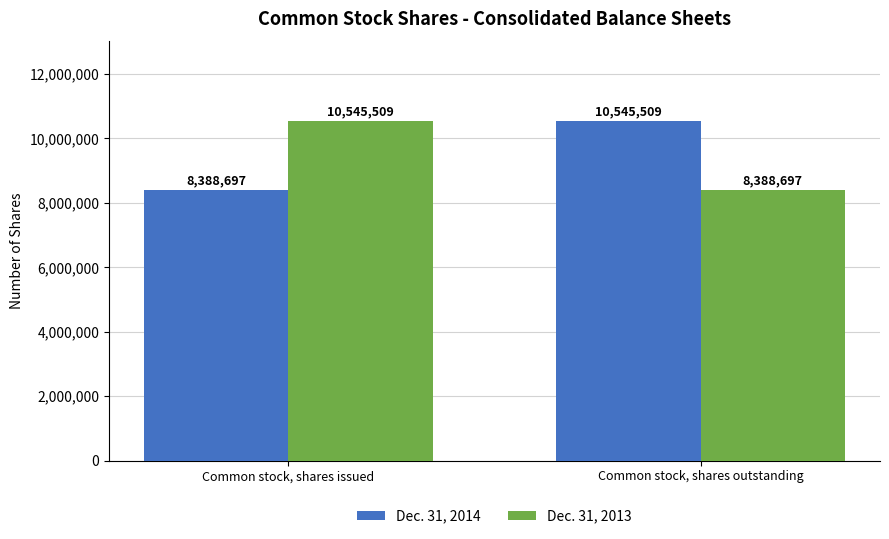

At which label does Dec. 31, 2014 reach its minimum?

Common stock, shares issued